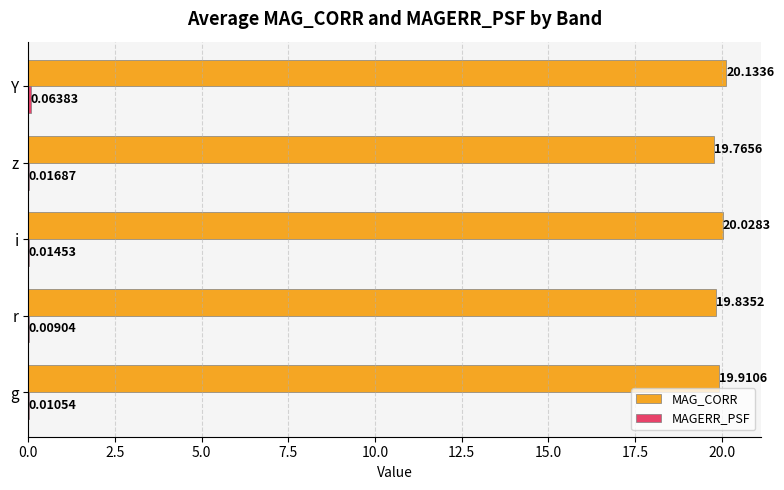

At which category is the sum across all series the highest?

Y